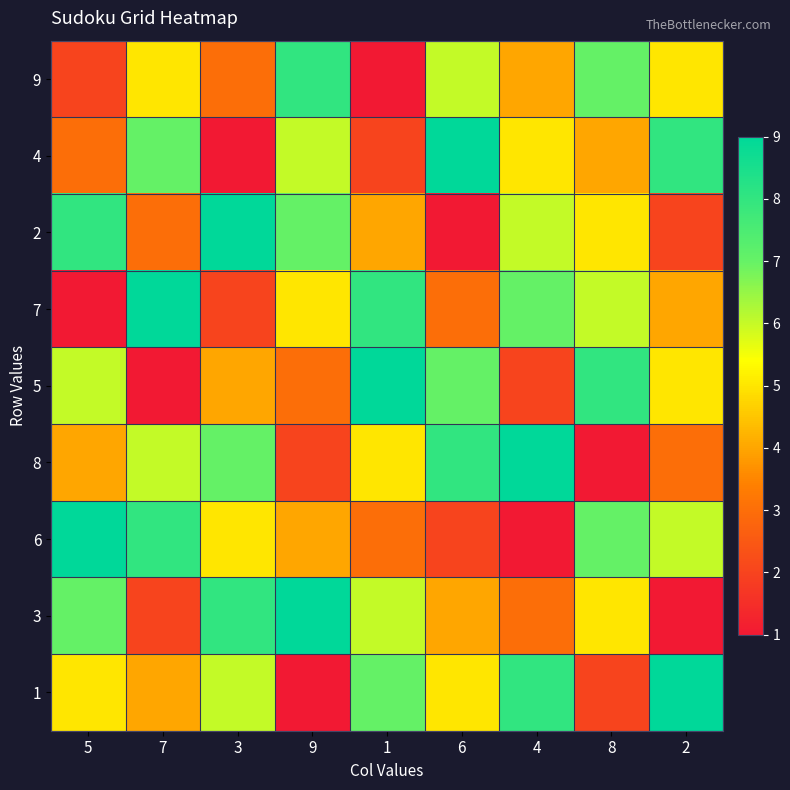

At which category is the sum across all series the highest?

5